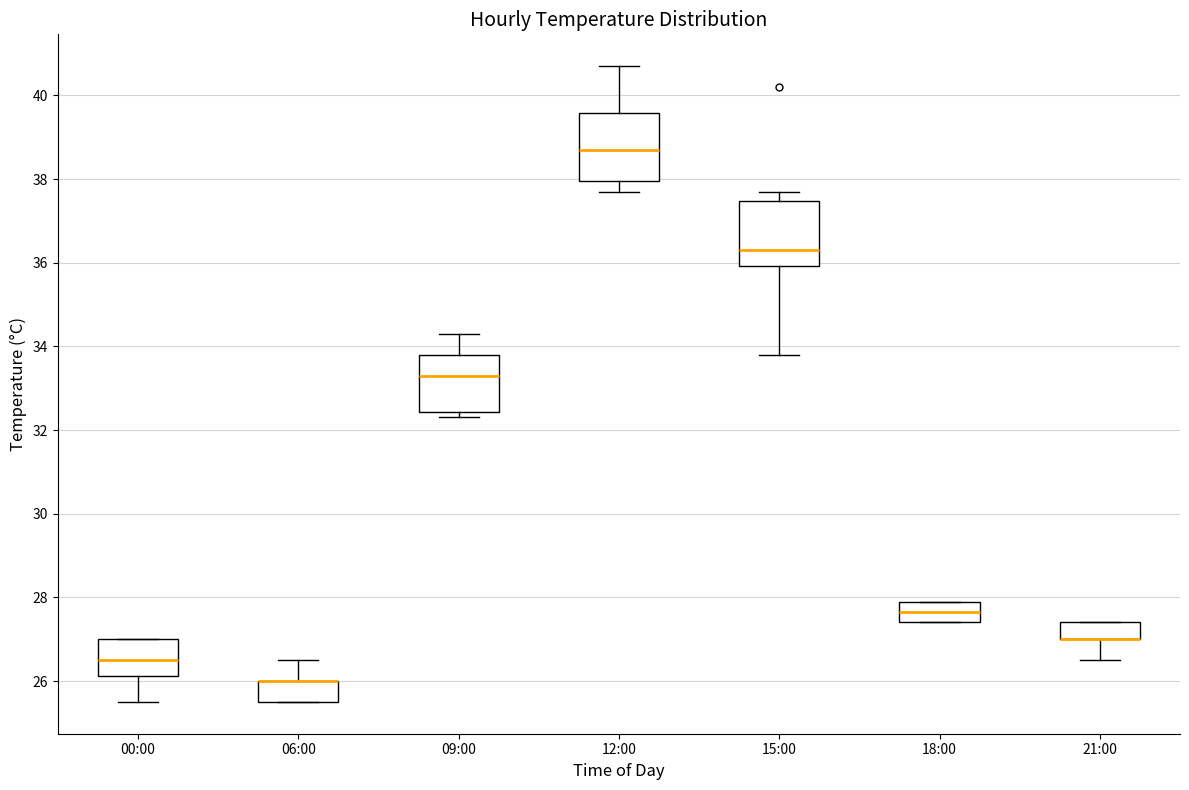

Where does the median line of the box for 18:00 sit on the y-axis? The values are not printed on the chart, so give them approximately, as read against the axis.

27.6